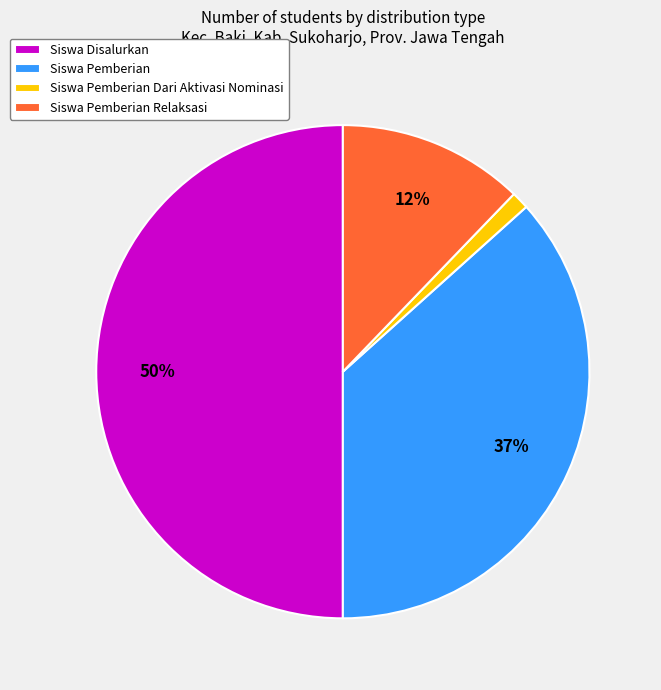

To the nearest percent, what portion does Siswa Disalurkan represent?

50%